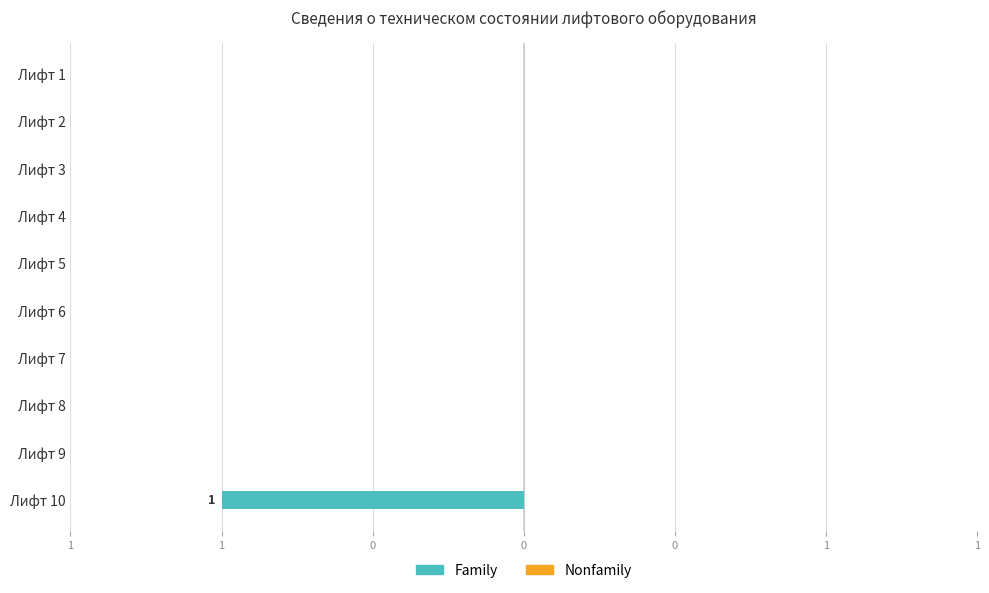

Does the chart contain stacked bars?

No